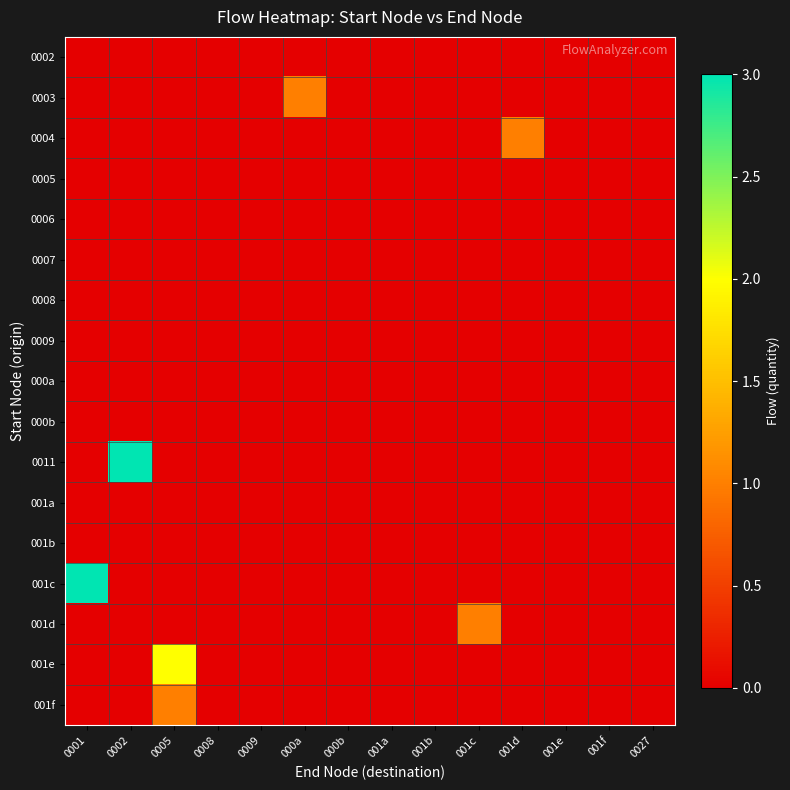

Which series has the largest range (max minus min)?

0011